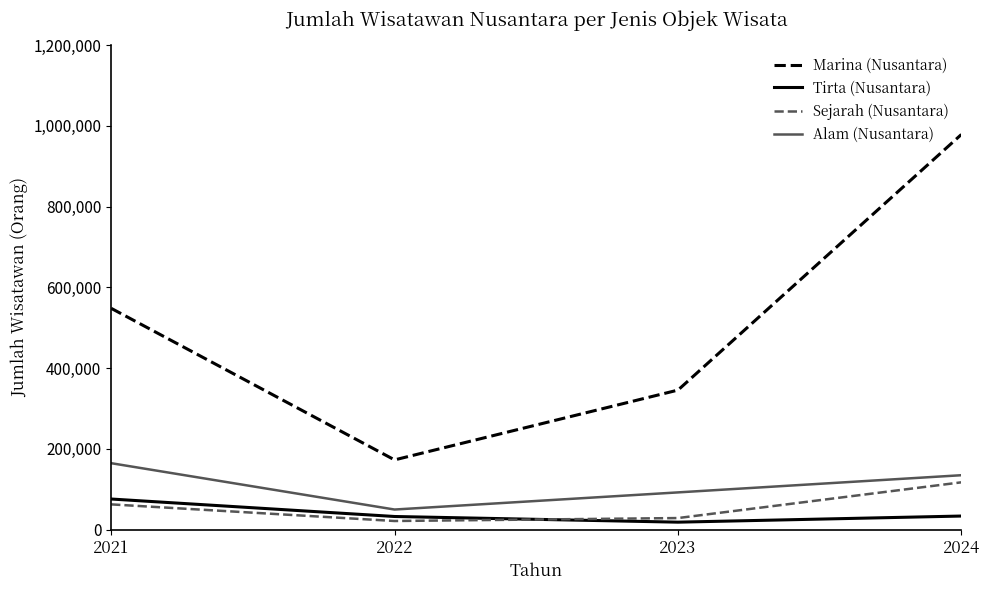

What is the difference between the highest and lowest values at 2024?

944802